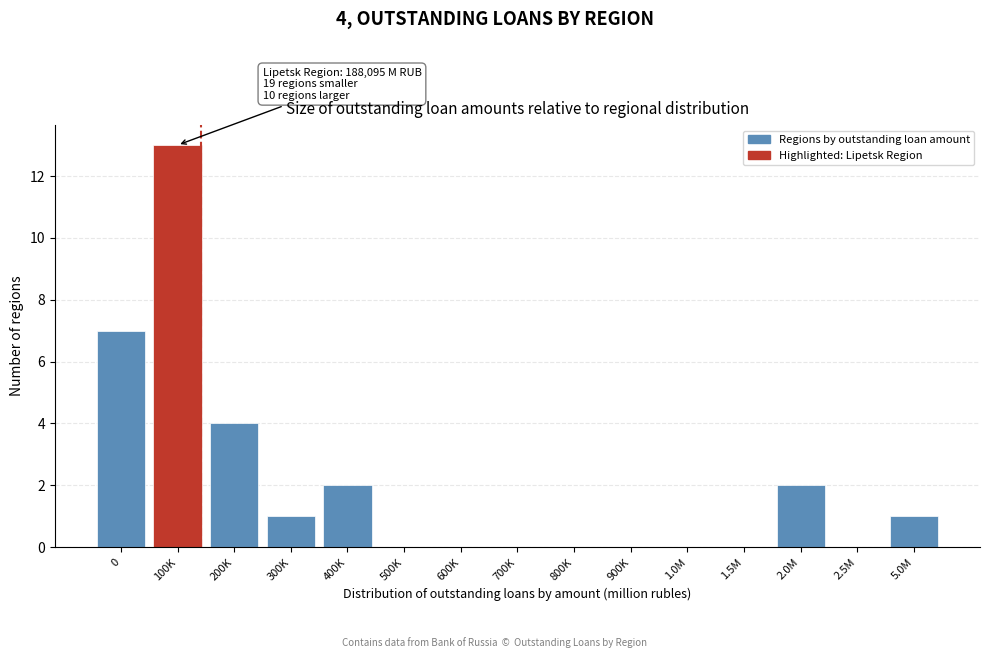

Reading left to right, list all the values displayed in this chart.

0=7	100K=13	200K=4	300K=1	400K=2	500K=0	600K=0	700K=0	800K=0	900K=0	1.0M=0	1.5M=0	2.0M=2	2.5M=0	5.0M=1